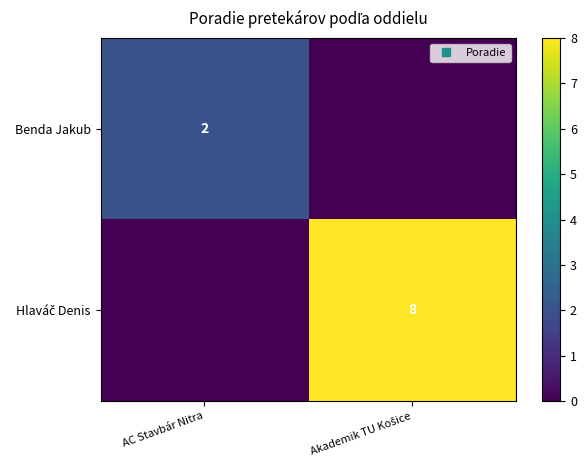

Which series has the largest total across all categories?

Hlaváč Denis